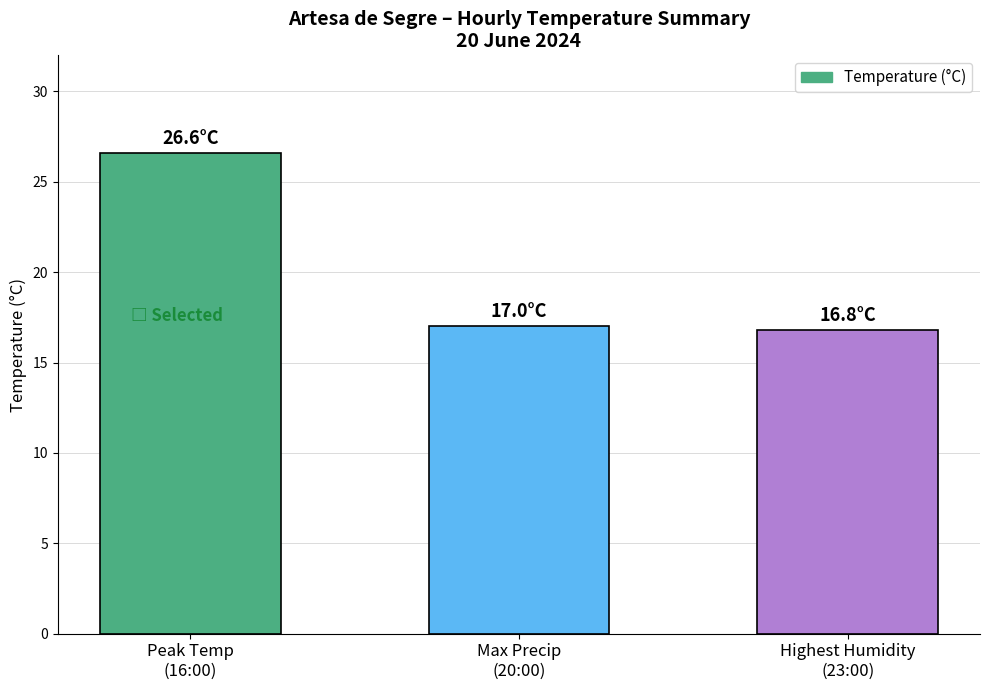

What is the value of the 1st bar from the left?

26.6